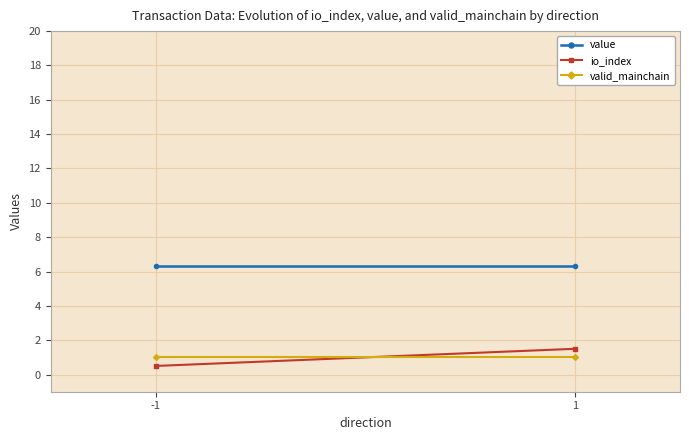

At how many categories does at least one series exceed 5?

2